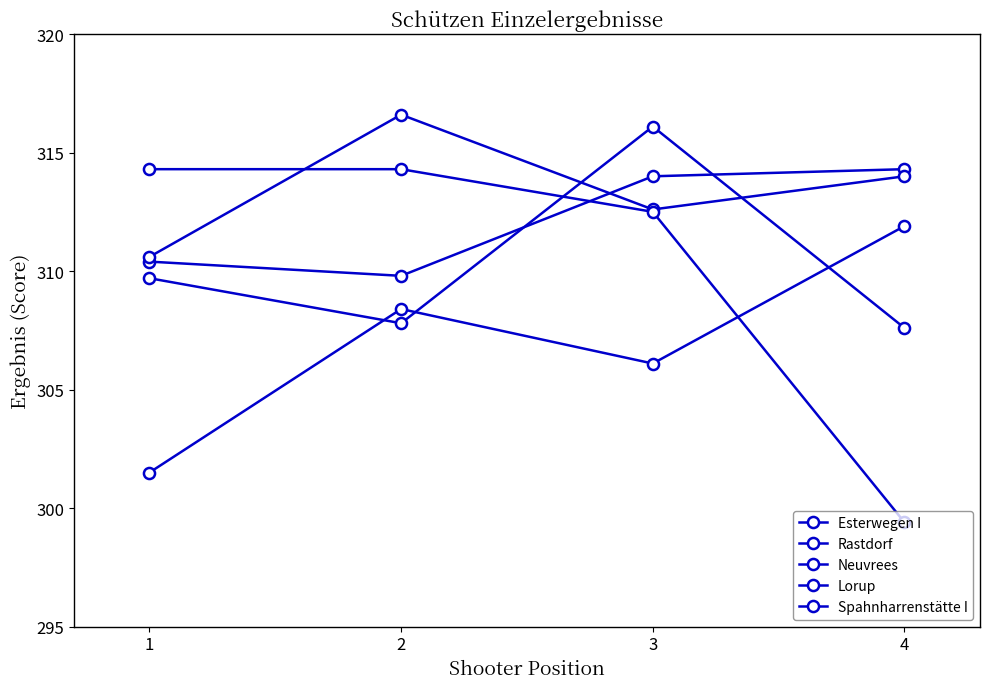

What is the value of the Rastdorf point at the 3rd from the left?

312.6